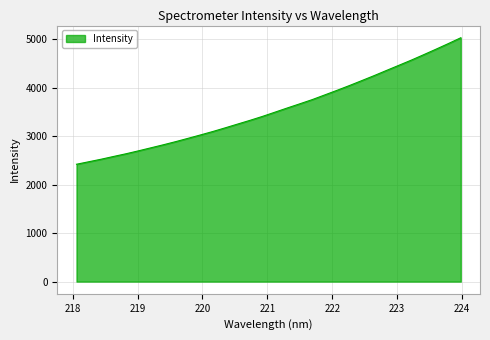

What is the difference between the maximum and minimum values?

2607.3